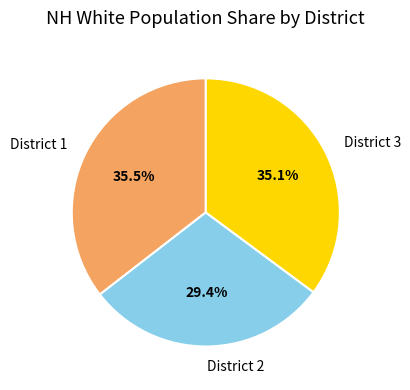

What is the smallest slice in the pie chart?

District 2